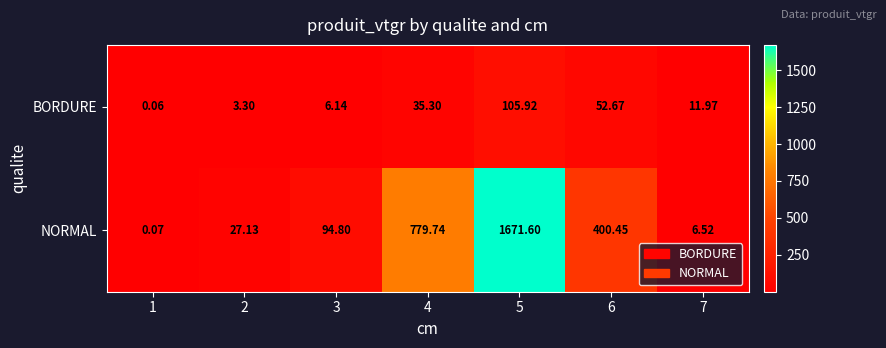

Which series has the largest total across all categories?

NORMAL